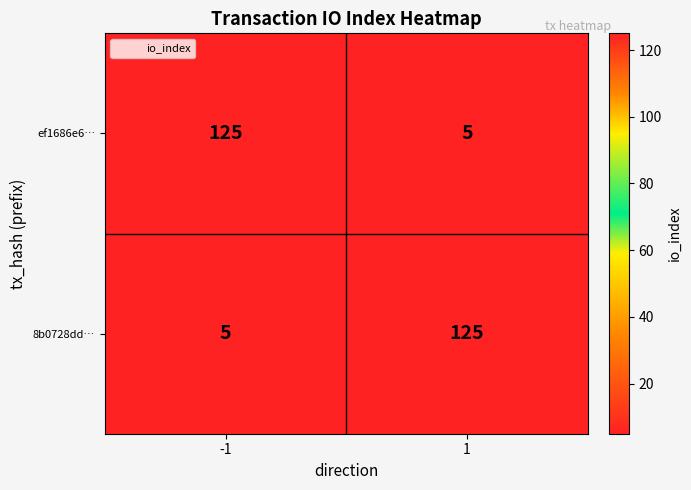

What is the minimum value for ef1686e6…?

5